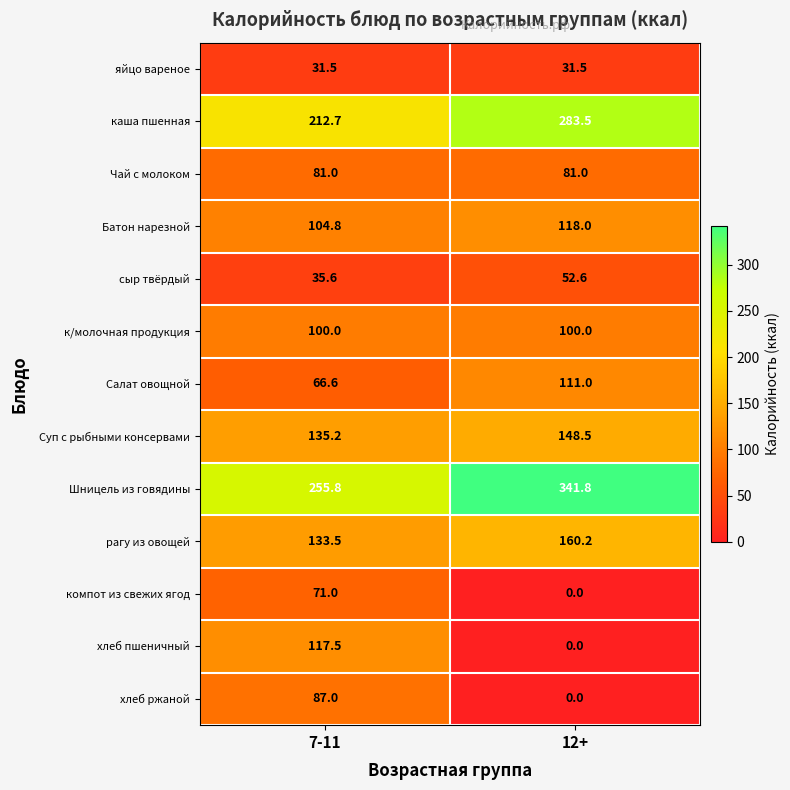

At how many categories does at least one series exceed 237?

2